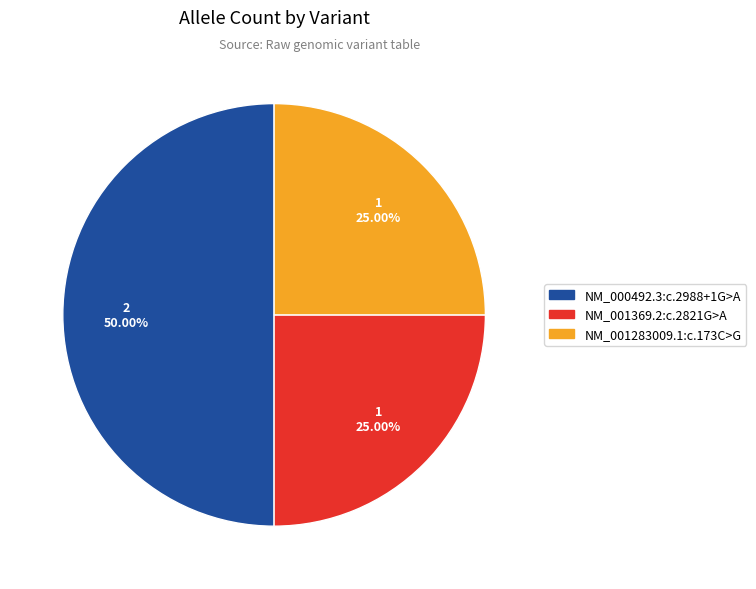

To the nearest percent, what is the average slice percentage?

33%